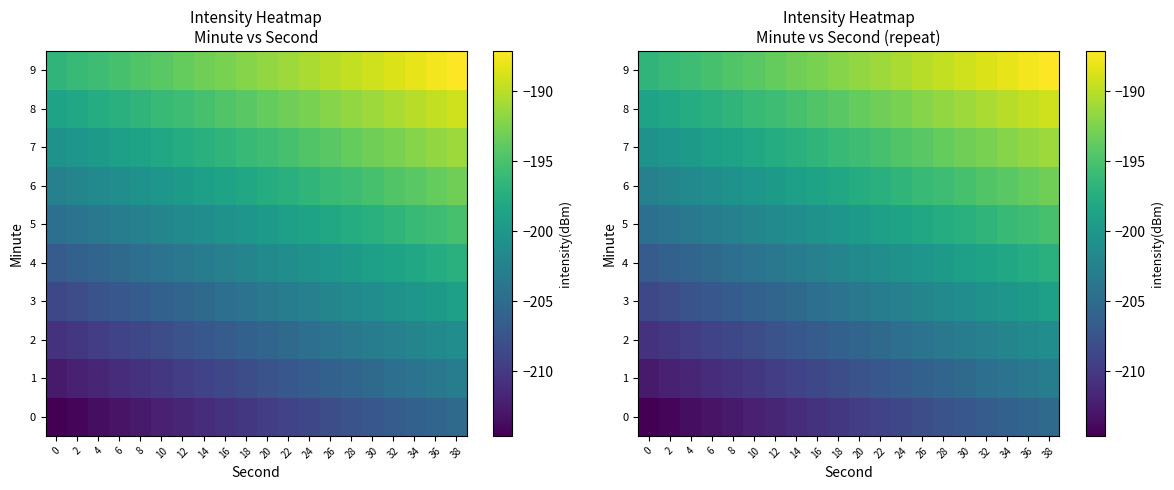

What is the difference between the maximum and minimum values in the 9 series?

9.5